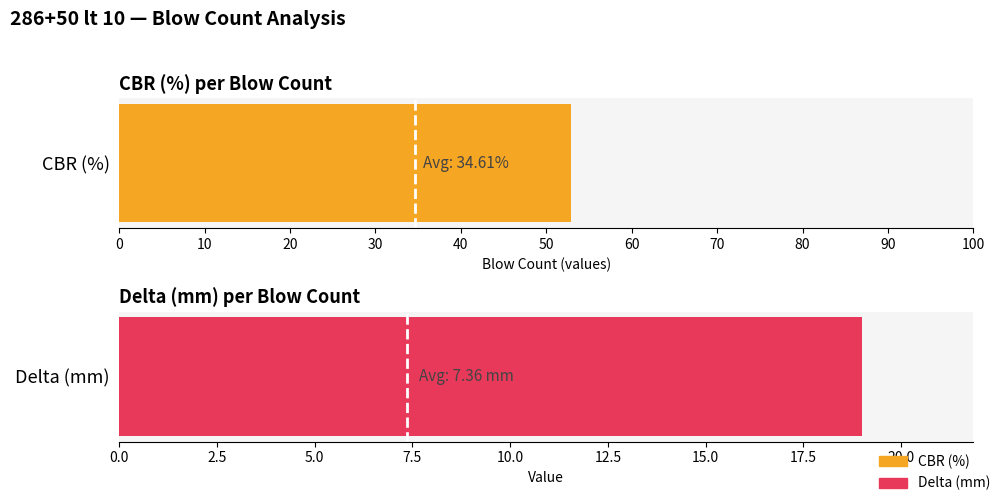

What is the sum of all Delta (mm) values?

213.4